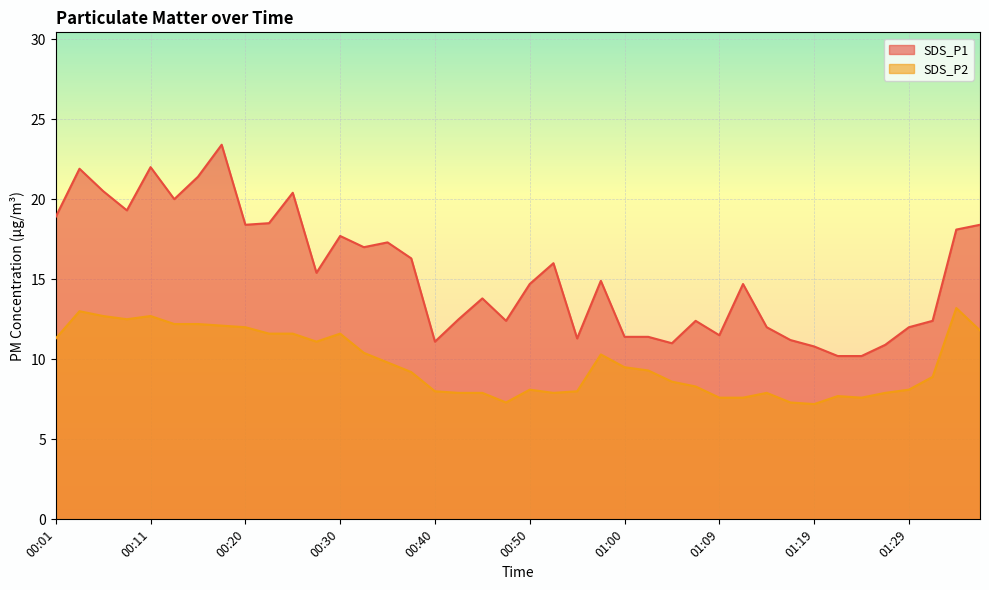

How many lines are shown in the chart?

2